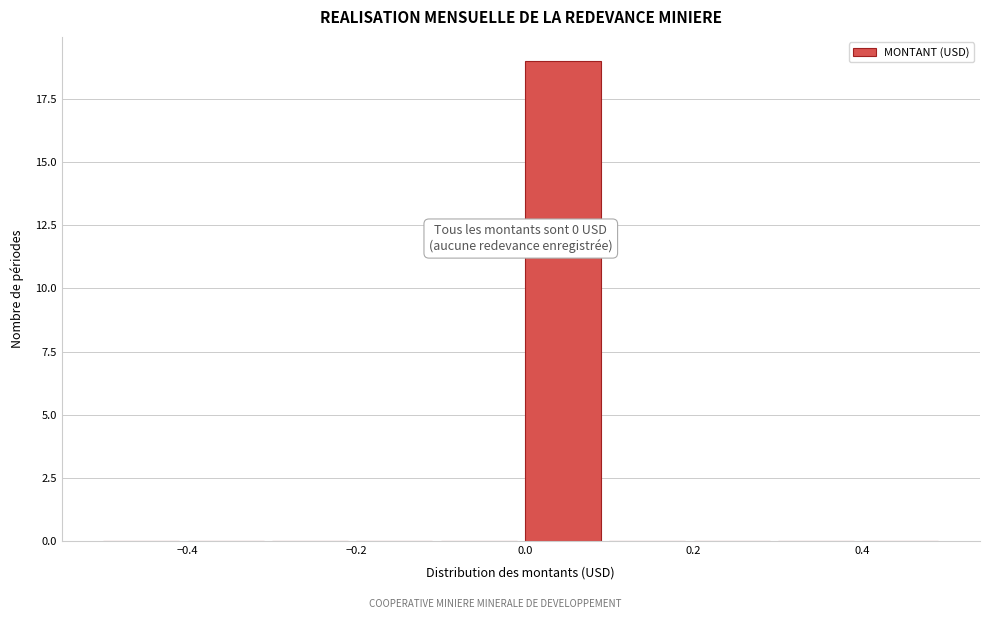

Over which range of the x-axis is the bar tallest?

0.0 to 0.1